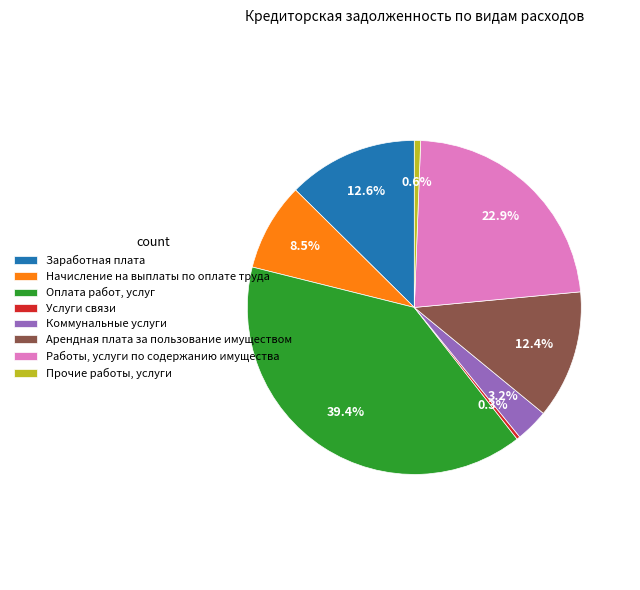

Do Арендная плата за пользование имуществом and Заработная плата together represent more than half of the pie?

No